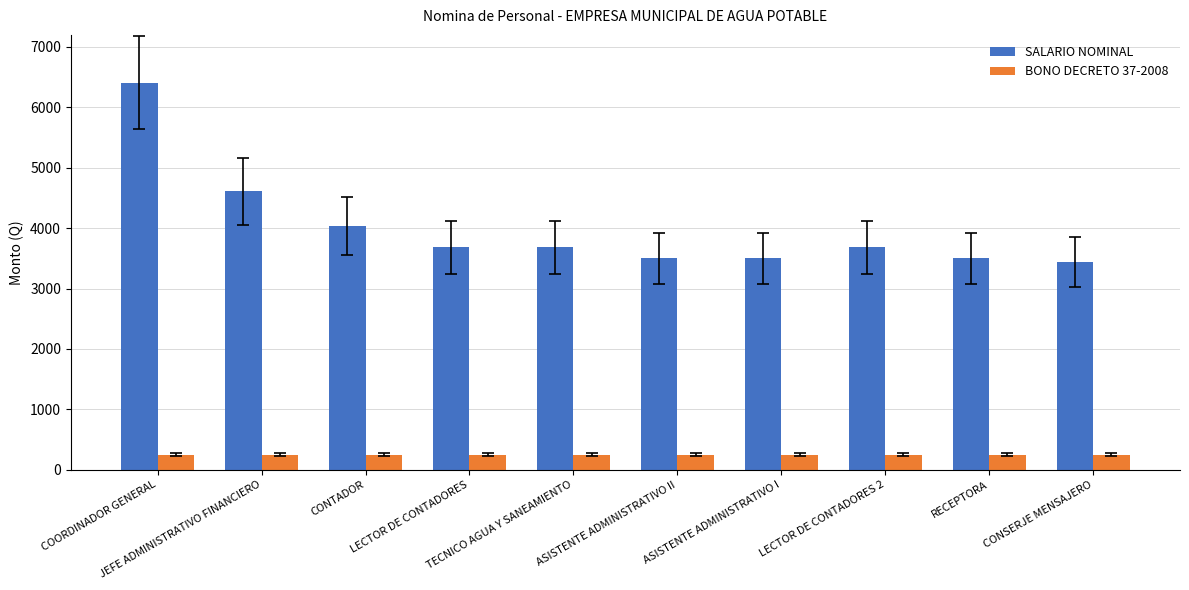

What is the label of the 1st bar from the right?

CONSERJE MENSAJERO